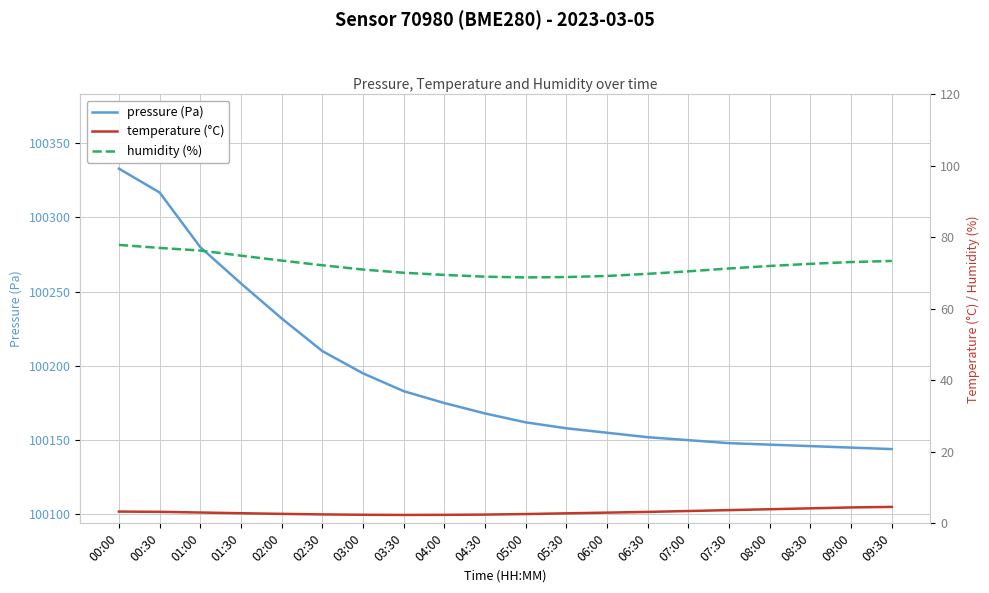

What are all the series names shown in the legend?

pressure (Pa), temperature (°C), humidity (%)